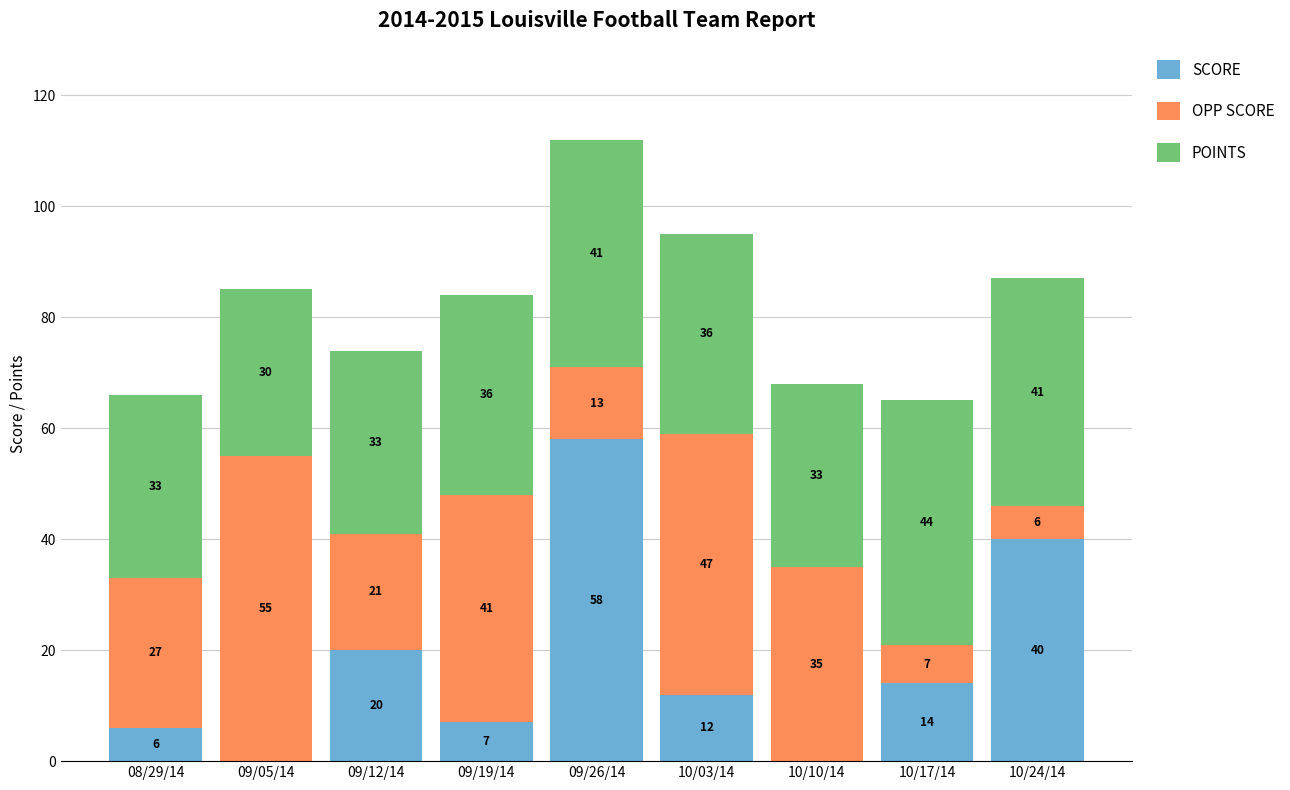

How many distinct data groups are displayed?

3